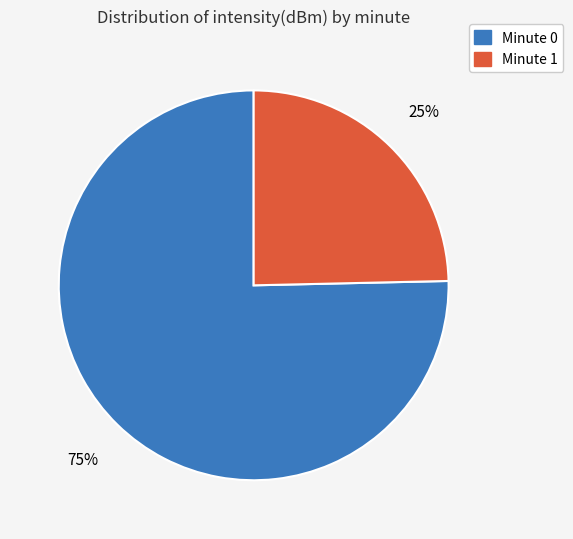

Count the number of slices in the pie.

2